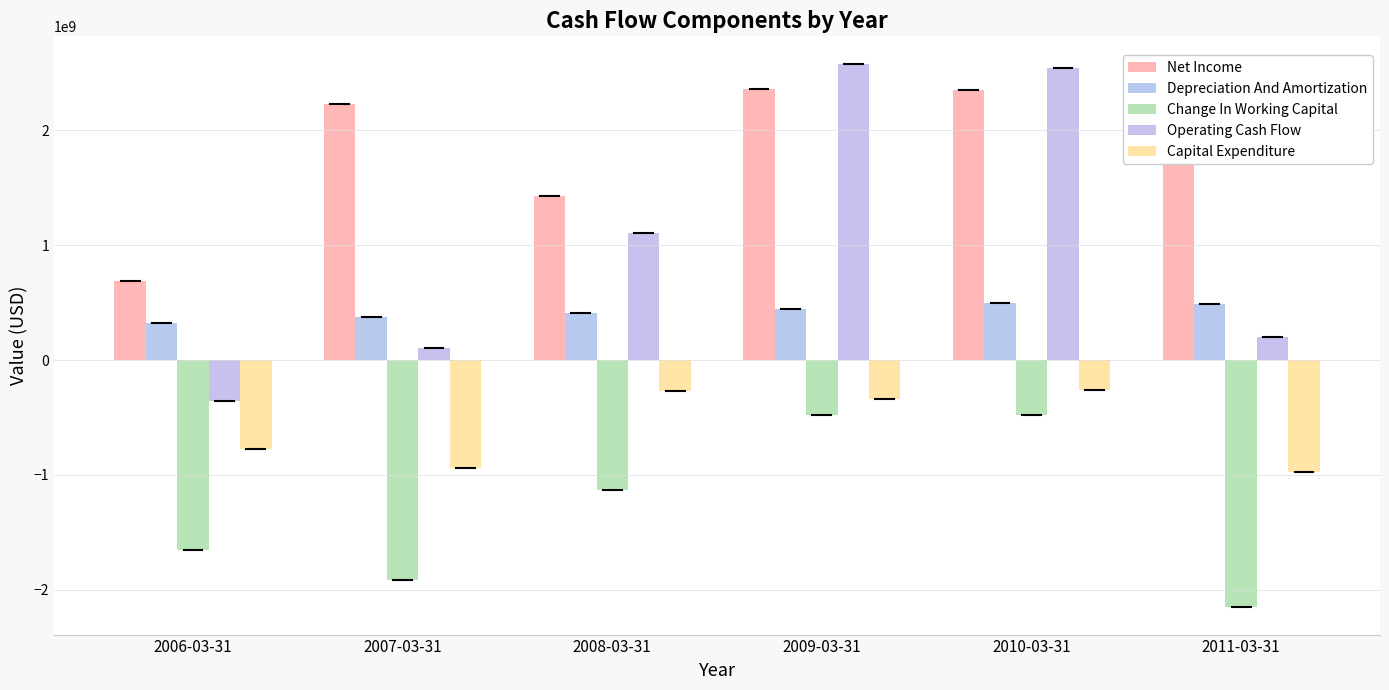

At how many categories does at least one series exceed 2254778285?

2